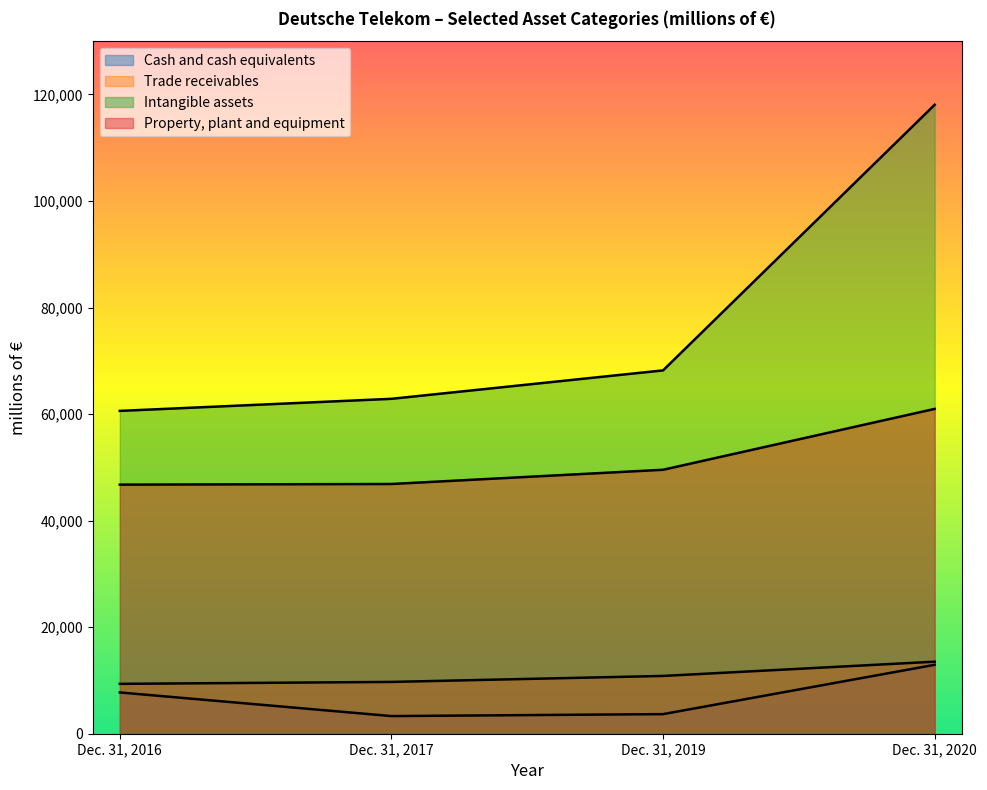

At which label does Property, plant and equipment reach its minimum?

Dec. 31, 2016